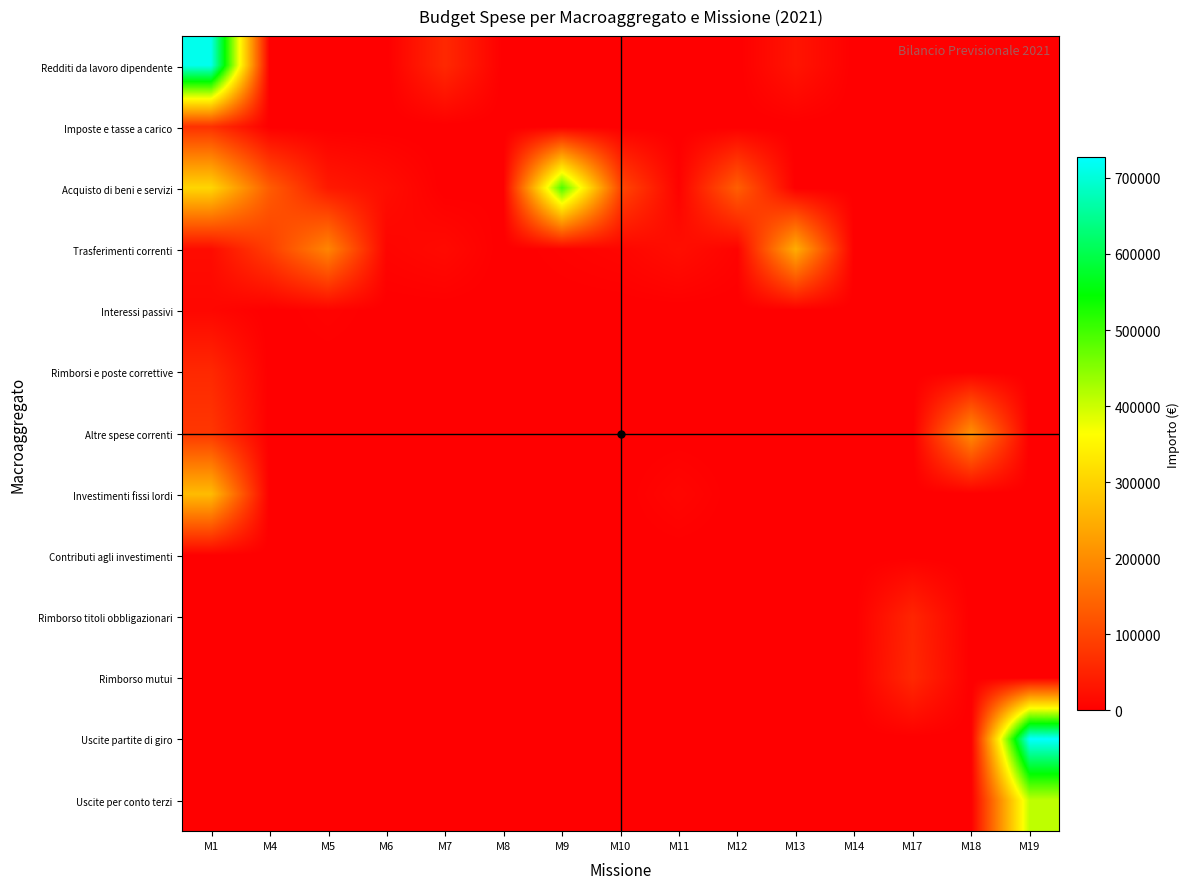

Reading right to left, transcribe all the data shown in this chart.

Redditi da lavoro dipendente: M19=0	M18=0	M17=0	M14=0	M13=30500	M12=0	M11=0	M10=0	M9=0	M8=0	M7=58700	M6=0	M5=0	M4=0	M1=714000
Imposte e tasse a carico: M19=0	M18=0	M17=0	M14=0	M13=0	M12=0	M11=0	M10=0	M9=0	M8=0	M7=0	M6=0	M5=0	M4=0	M1=70700
Acquisto di beni e servizi: M19=0	M18=0	M17=0	M14=1000	M13=0	M12=136200	M11=4500	M10=104200	M9=488500	M8=2400	M7=0	M6=20400	M5=37500	M4=132700	M1=305650
Trasferimenti correnti: M19=0	M18=0	M17=0	M14=300	M13=248000	M12=6000	M11=22000	M10=9500	M9=5000	M8=0	M7=15500	M6=8500	M5=190500	M4=90000	M1=18200
Interessi passivi: M19=0	M18=0	M17=0	M14=0	M13=0	M12=0	M11=0	M10=0	M9=0	M8=0	M7=0	M6=0	M5=5800	M4=0	M1=11400
Rimborsi e poste correttive: M19=0	M18=0	M17=0	M14=0	M13=0	M12=0	M11=0	M10=0	M9=0	M8=0	M7=0	M6=0	M5=0	M4=0	M1=59000
Altre spese correnti: M19=0	M18=205300	M17=0	M14=0	M13=0	M12=0	M11=0	M10=0	M9=0	M8=0	M7=0	M6=0	M5=0	M4=0	M1=79000
Investimenti fissi lordi: M19=0	M18=0	M17=0	M14=0	M13=0	M12=0	M11=10000	M10=0	M9=0	M8=0	M7=0	M6=0	M5=0	M4=0	M1=268000
Contributi agli investimenti: M19=0	M18=0	M17=0	M14=0	M13=0	M12=0	M11=0	M10=0	M9=0	M8=0	M7=0	M6=0	M5=0	M4=0	M1=2000
Rimborso titoli obbligazionari: M19=0	M18=0	M17=54250	M14=0	M13=0	M12=0	M11=0	M10=0	M9=0	M8=0	M7=0	M6=0	M5=0	M4=0	M1=0
Rimborso mutui: M19=0	M18=0	M17=59100	M14=0	M13=0	M12=0	M11=0	M10=0	M9=0	M8=0	M7=0	M6=0	M5=0	M4=0	M1=0
Uscite partite di giro: M19=727600	M18=0	M17=0	M14=0	M13=0	M12=0	M11=0	M10=0	M9=0	M8=0	M7=0	M6=0	M5=0	M4=0	M1=0
Uscite per conto terzi: M19=410000	M18=0	M17=0	M14=0	M13=0	M12=0	M11=0	M10=0	M9=0	M8=0	M7=0	M6=0	M5=0	M4=0	M1=0